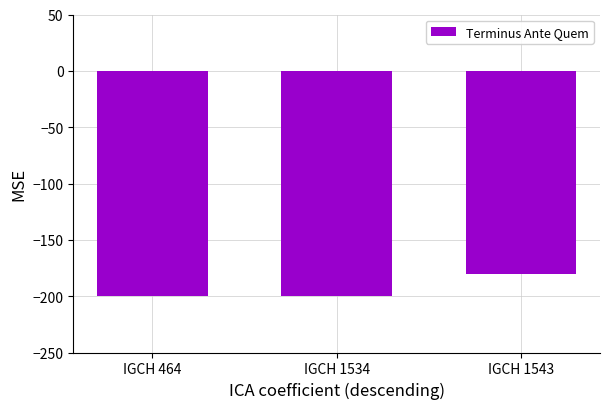

Reading left to right, extract all data points from this chart.

-200	-200	-180